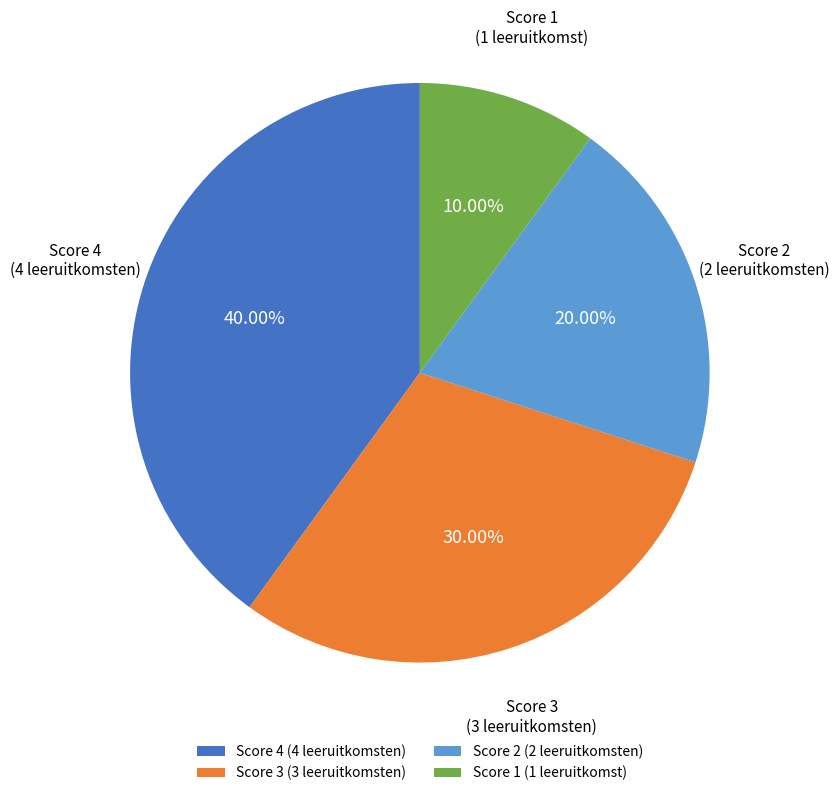

Which slice is the largest?

Score 4 (4 leeruitkomsten)